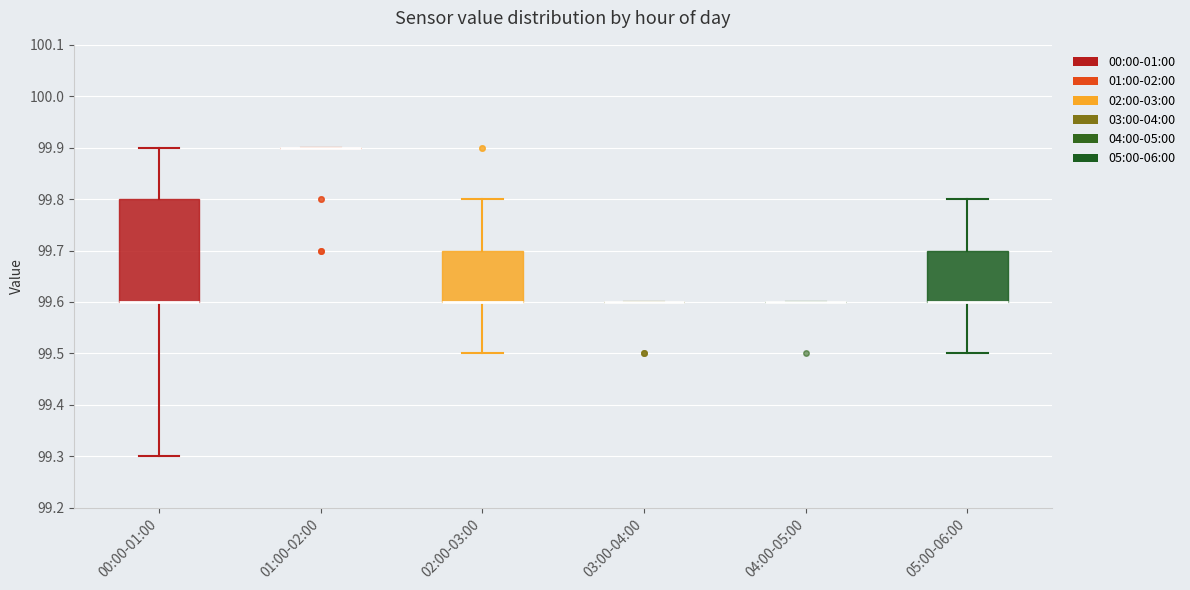

Reading left to right, transcribe this box plot: for each box, give where its median line is, the range the box spans, and where its two whiskers end, as read against the y-axis. The values are not printed on the chart, so give them approximately, as read against the axis.

00:00-01:00: median 99.6 (drawn on the box's lower edge), box 99.6 to 99.8, whiskers 99.3 to 99.9
01:00-02:00: box collapsed to a line at 99.9, whiskers 99.9 to 99.9
02:00-03:00: median 99.6 (drawn on the box's lower edge), box 99.6 to 99.7, whiskers 99.5 to 99.8
03:00-04:00: box collapsed to a line at 99.6, whiskers 99.6 to 99.6
04:00-05:00: box collapsed to a line at 99.6, whiskers 99.6 to 99.6
05:00-06:00: median 99.6 (drawn on the box's lower edge), box 99.6 to 99.7, whiskers 99.5 to 99.8